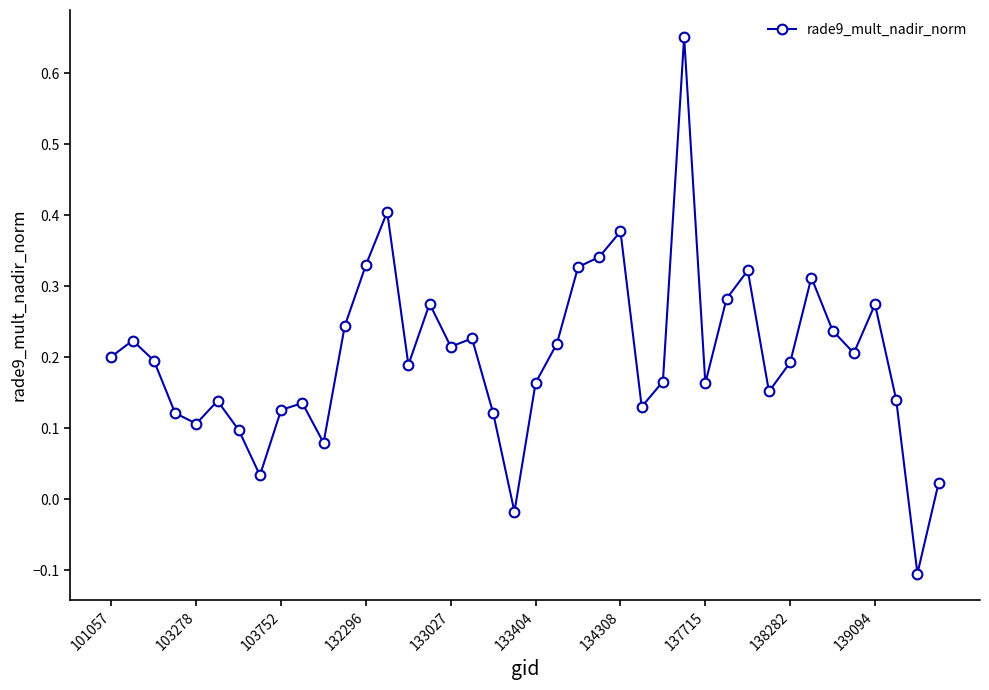

How many points are higher than both their immediate neighbors (excluding endpoints)?

11